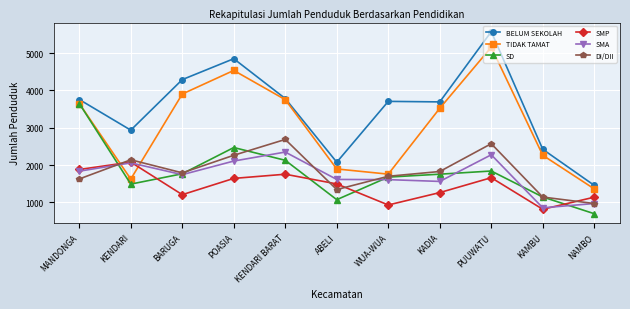

At which category is the sum across all series the highest?

PUUWATU